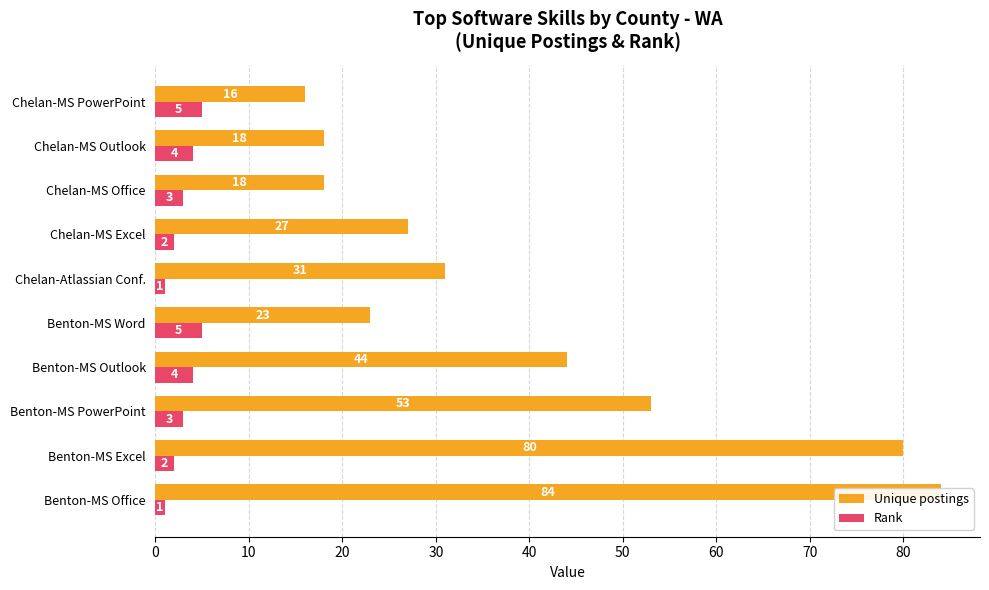

The Rank series shows 1 at Chelan-Atlassian Conf.. True or false?

False